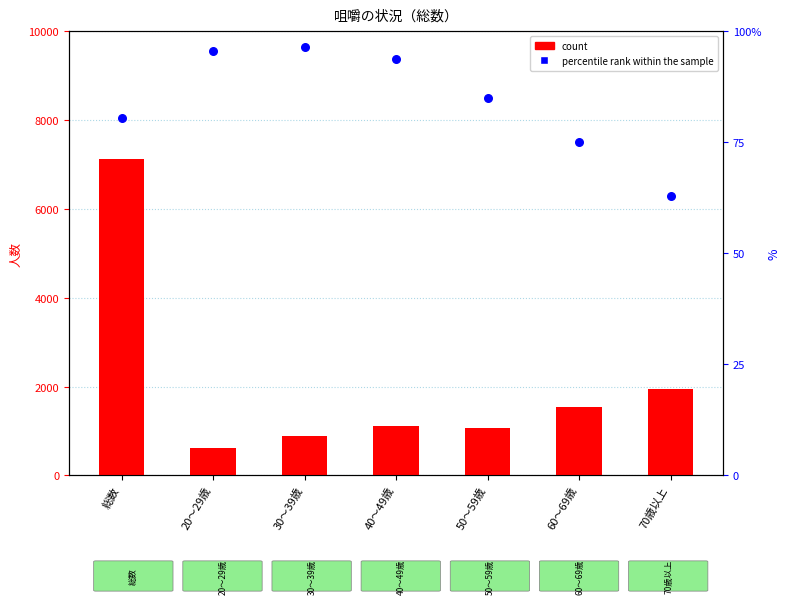

What are all the series names shown in the legend?

count, percentile rank within the sample